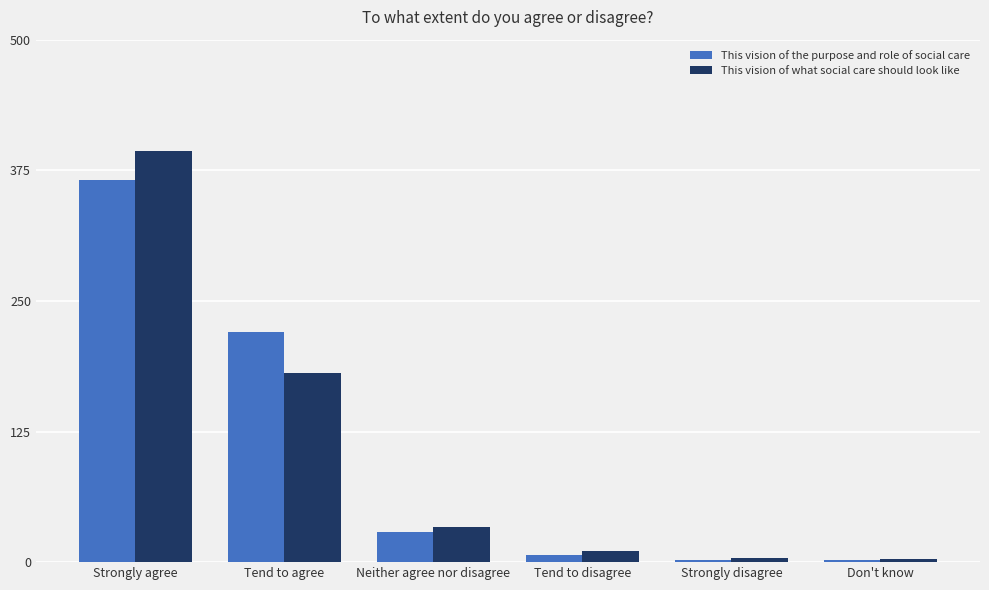

Which series has the widest spread of values?

This vision of what social care should look like